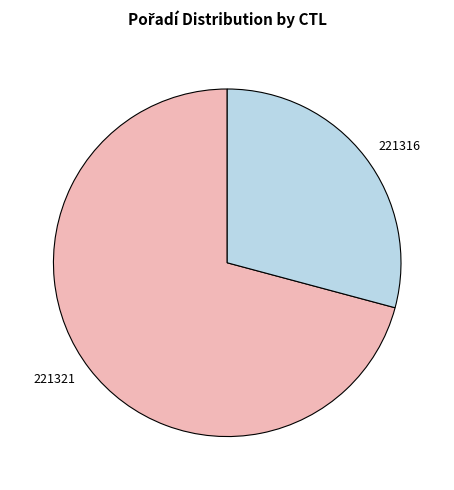

Is it true that 221316 is 38% of the pie?

False